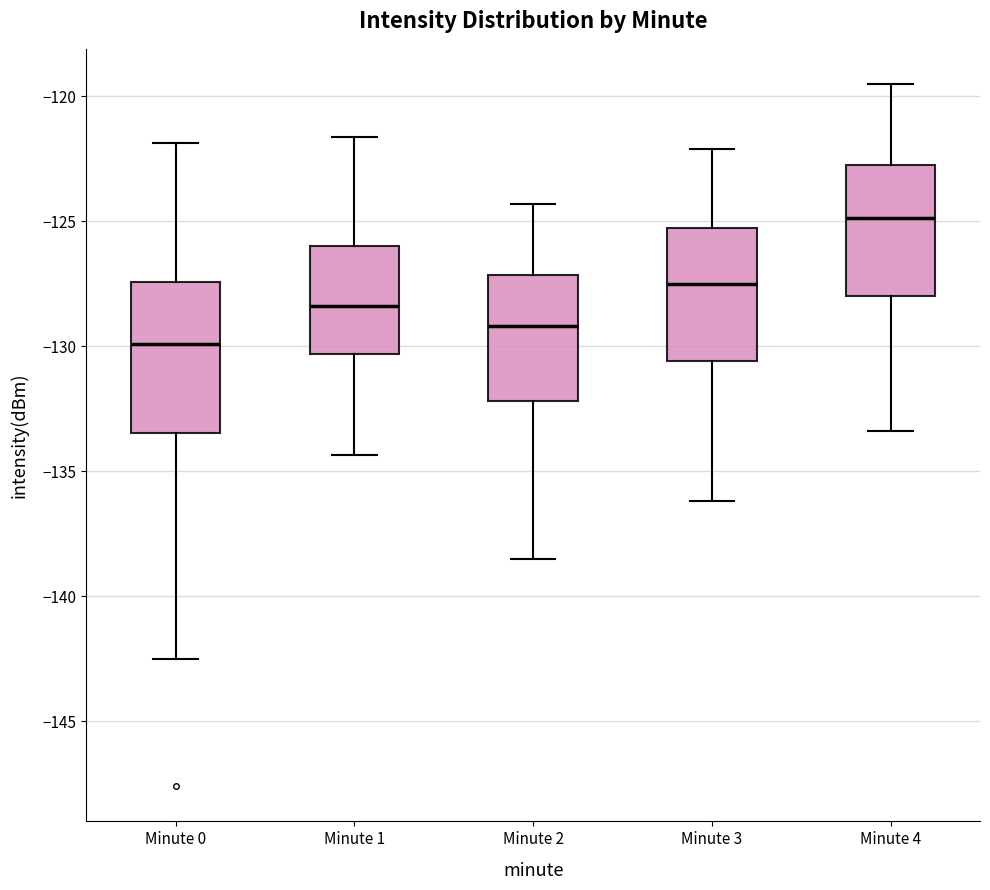

Reading left to right, read every box against the y-axis: the position of its median line, the range the box covers, and the ends of its whiskers. The values are not printed on the chart, so give them approximately, as read against the axis.

Minute 0: median -130.0, box -133.5 to -127.5, whiskers -142.5 to -122.0
Minute 1: median -128.5, box -130.5 to -126.0, whiskers -134.5 to -121.5
Minute 2: median -129.0, box -132.0 to -127.0, whiskers -138.5 to -124.5
Minute 3: median -127.5, box -130.5 to -125.0, whiskers -136.0 to -122.0
Minute 4: median -125.0, box -128.0 to -122.5, whiskers -133.5 to -119.5